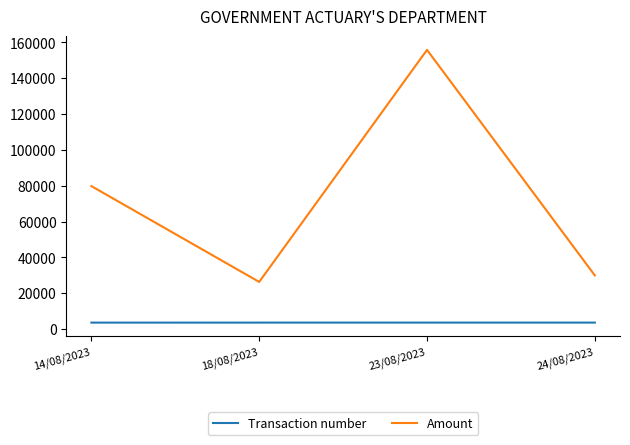

True or false: Amount has more than 1 interior local peaks.

False